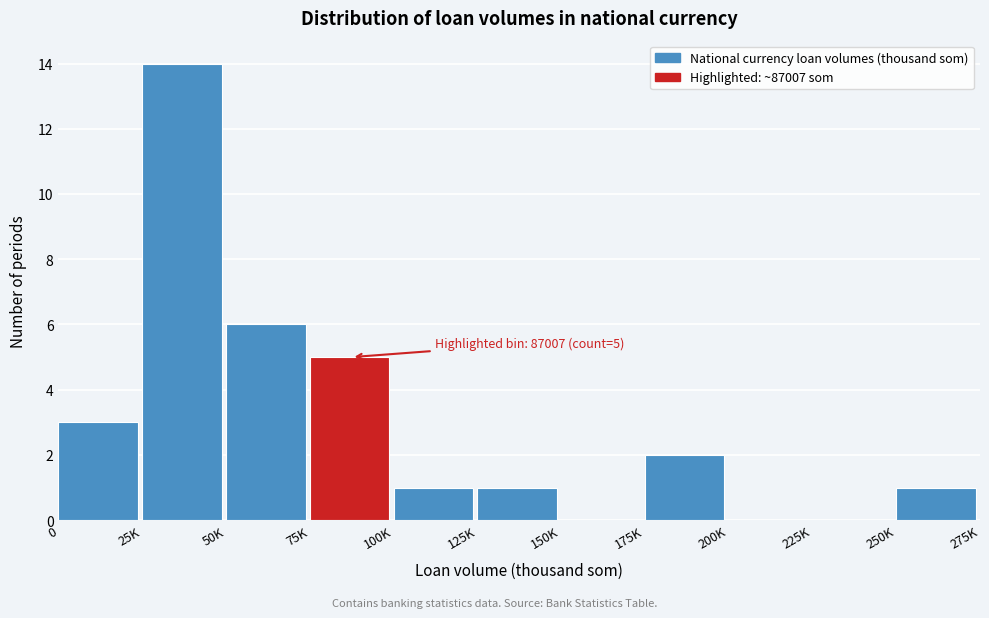

Reading right to left, extract all data points from this chart.

250K=1	225K=0	200K=0	175K=2	150K=0	125K=1	100K=1	75K=5	50K=6	25K=14	0=3